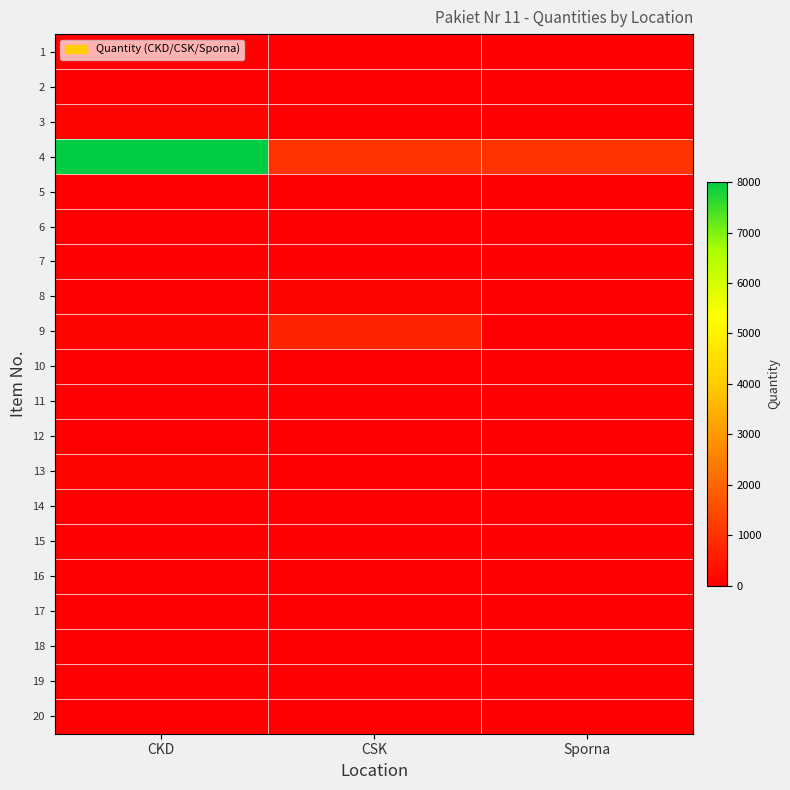

List the series in order of their peak value, highest first.

4, 9, 13, 3, 8, 10, 1, 2, 18, 11, 19, 5, 7, 12, 20, 17, 6, 15, 14, 16